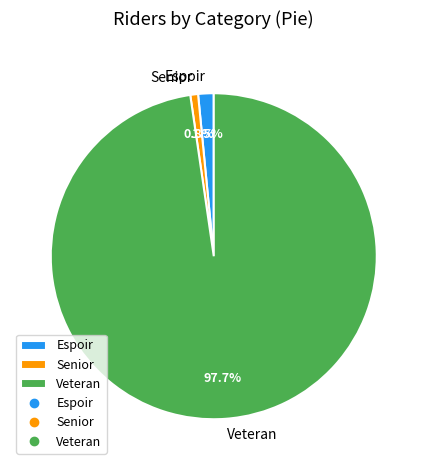

Do Espoir and Senior together represent more than half of the pie?

No